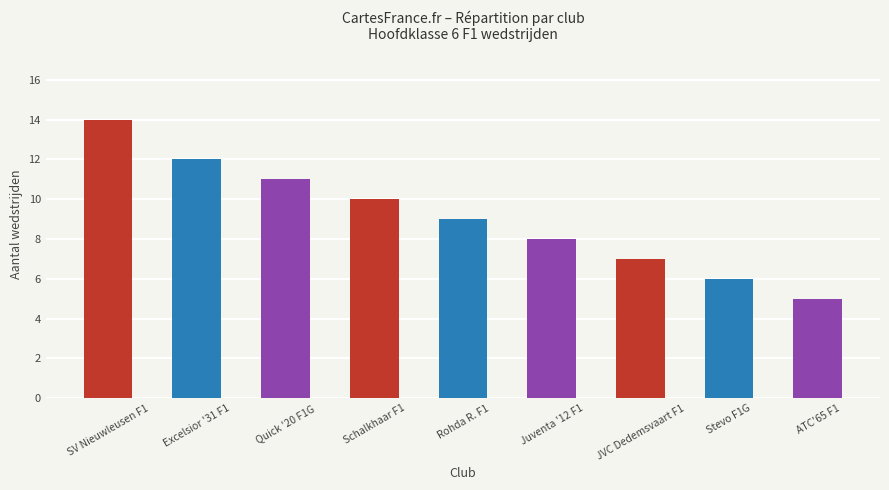

Where does the data first go above 9?

SV Nieuwleusen F1